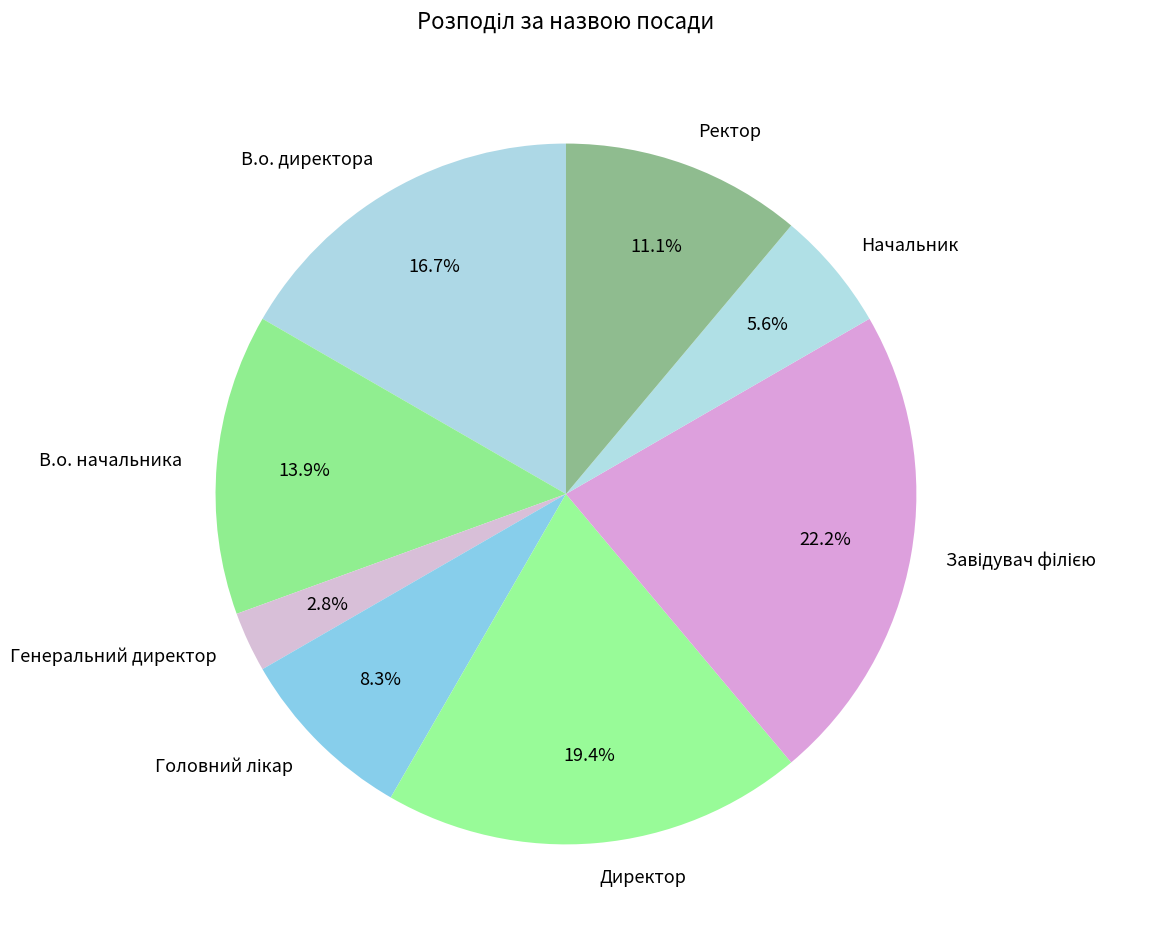

The Генеральний директор slice represents 3% of the pie. True or false?

True